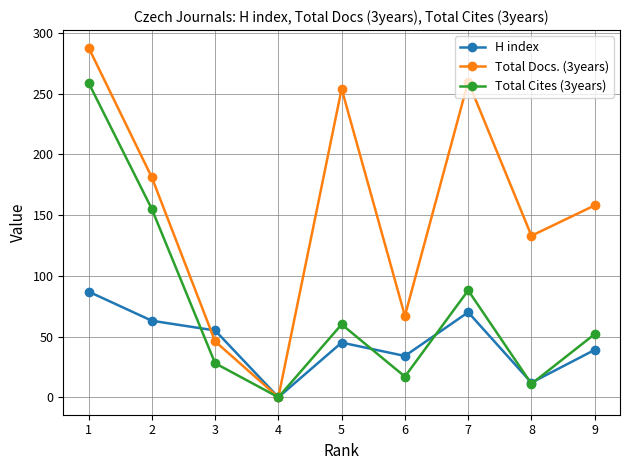

What is the difference between the maximum and minimum values in the H index series?

87